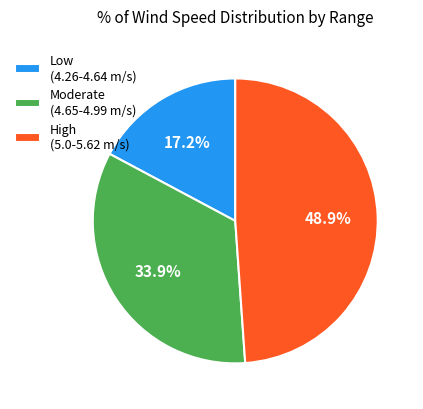

To the nearest percent, what is the average slice percentage?

33%